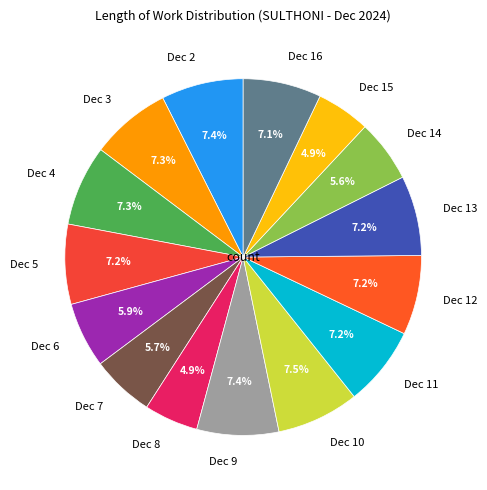

How many slices are in this pie chart?

15